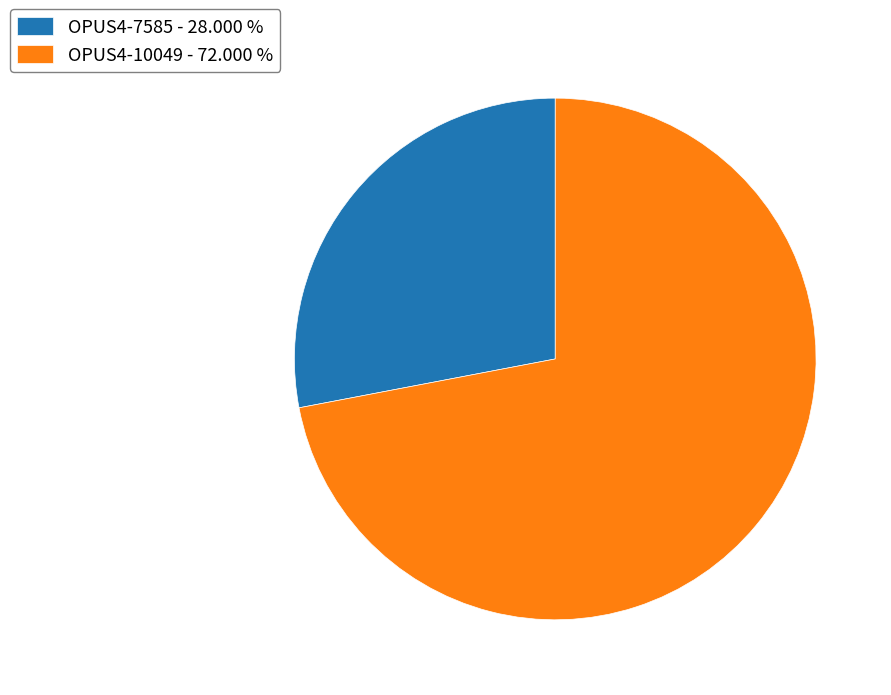

Combined, do OPUS4-7585 - 28.000 % and OPUS4-10049 - 72.000 % account for over 50%?

Yes